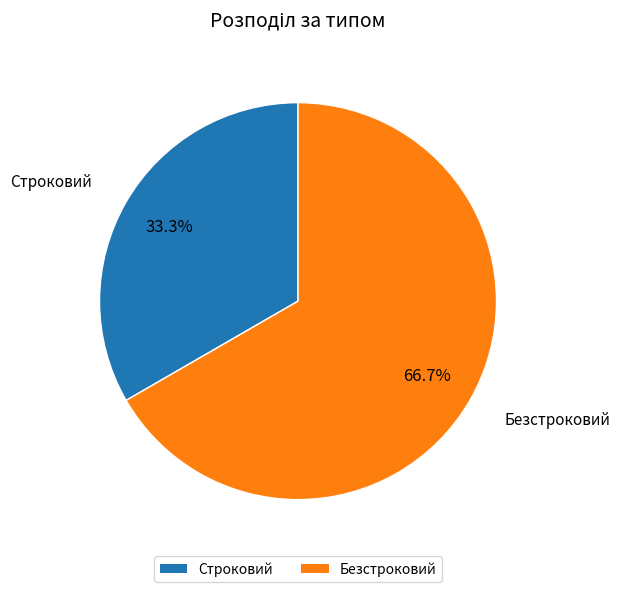

How many slices are in this pie chart?

2